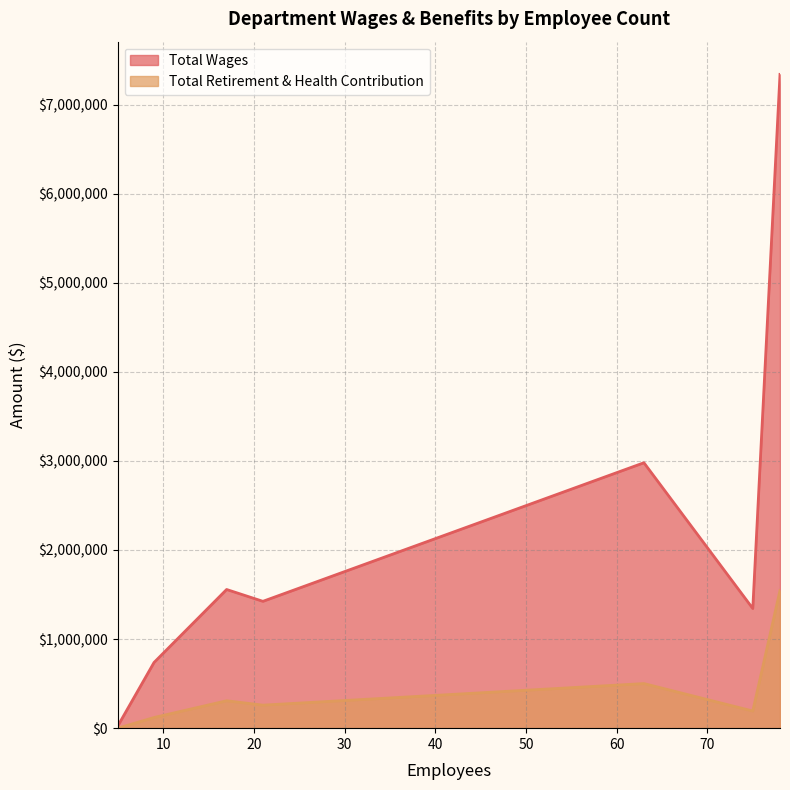

List the series in order of their peak value, lowest first.

Total Retirement & Health Contribution, Total Wages